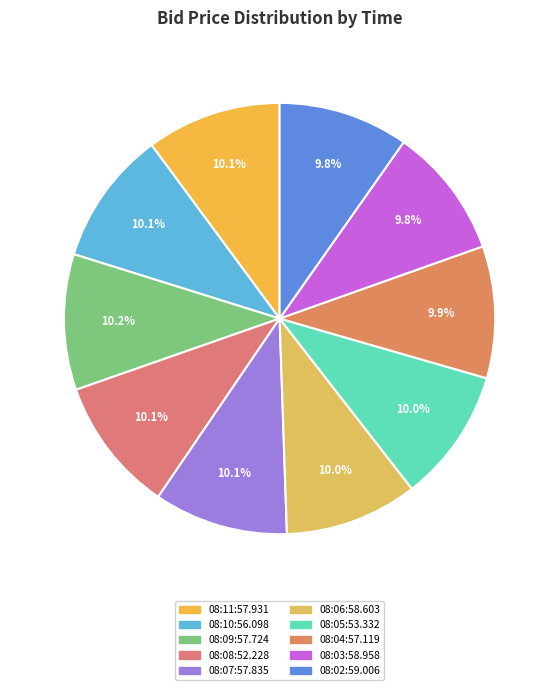

How many segments does this pie chart have?

10